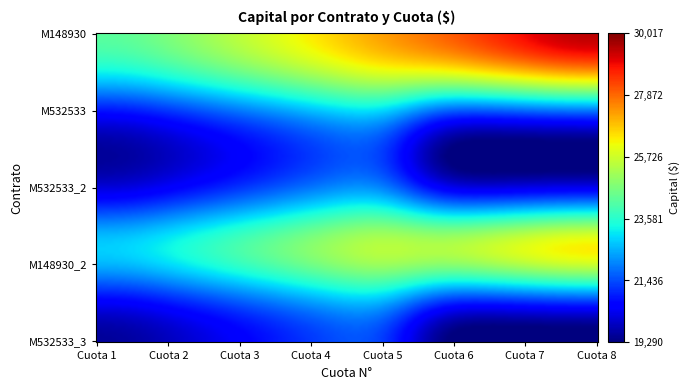

Which category has the lowest value in the M532533_2 series?

Cuota 6